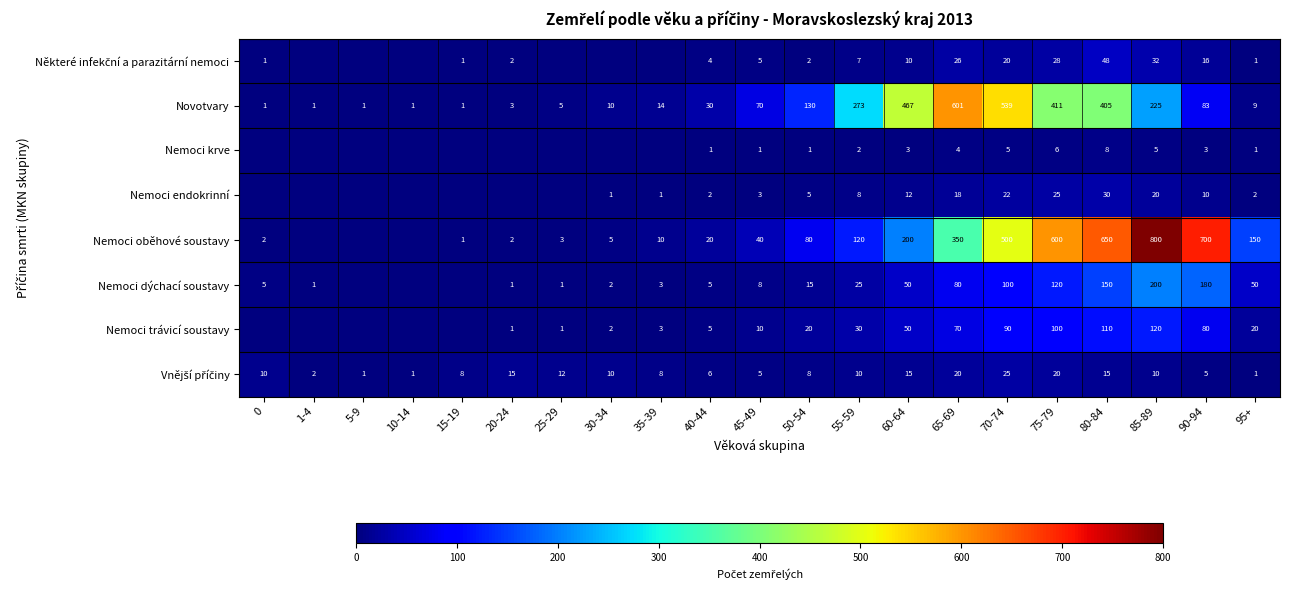

What is the total value across all series at 75-79?

1310